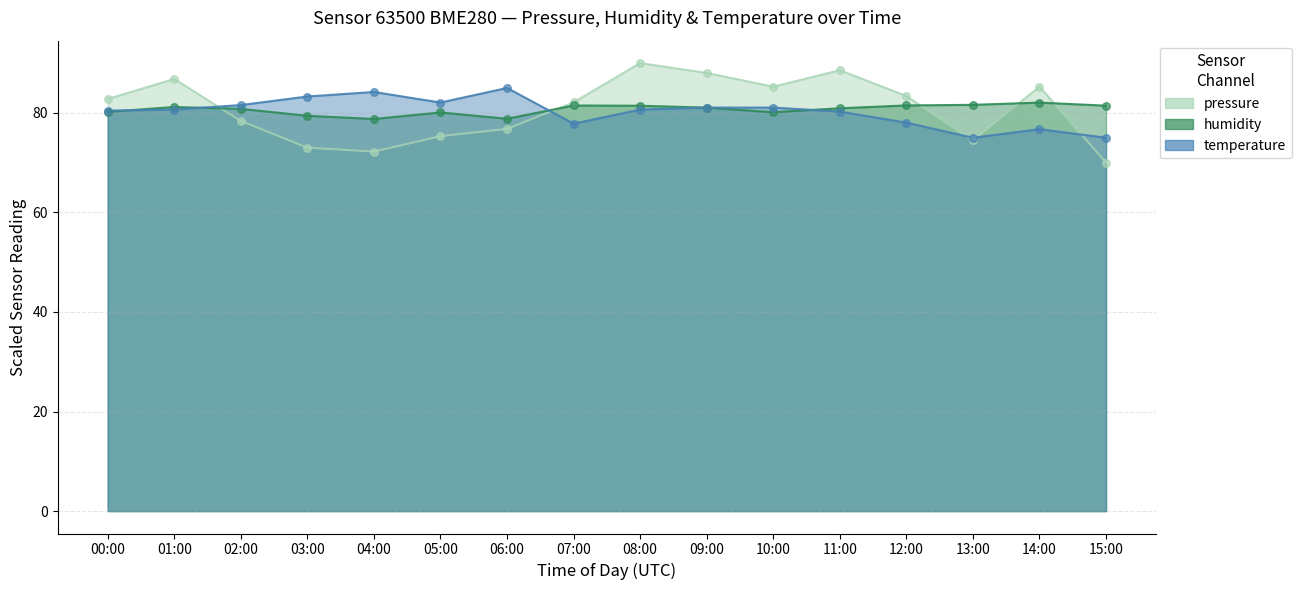

Is the value of temperature at 09:00 greater than the value of humidity at 07:00?

No